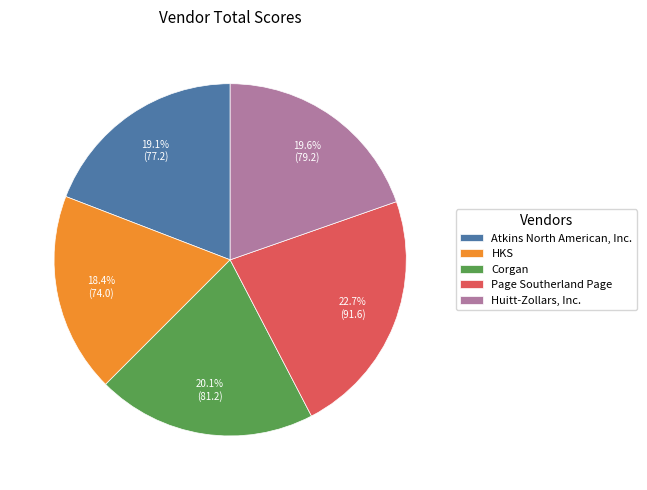

Rank the categories by value from lowest to highest.

HKS, Atkins North American, Inc., Huitt-Zollars, Inc., Corgan, Page Southerland Page